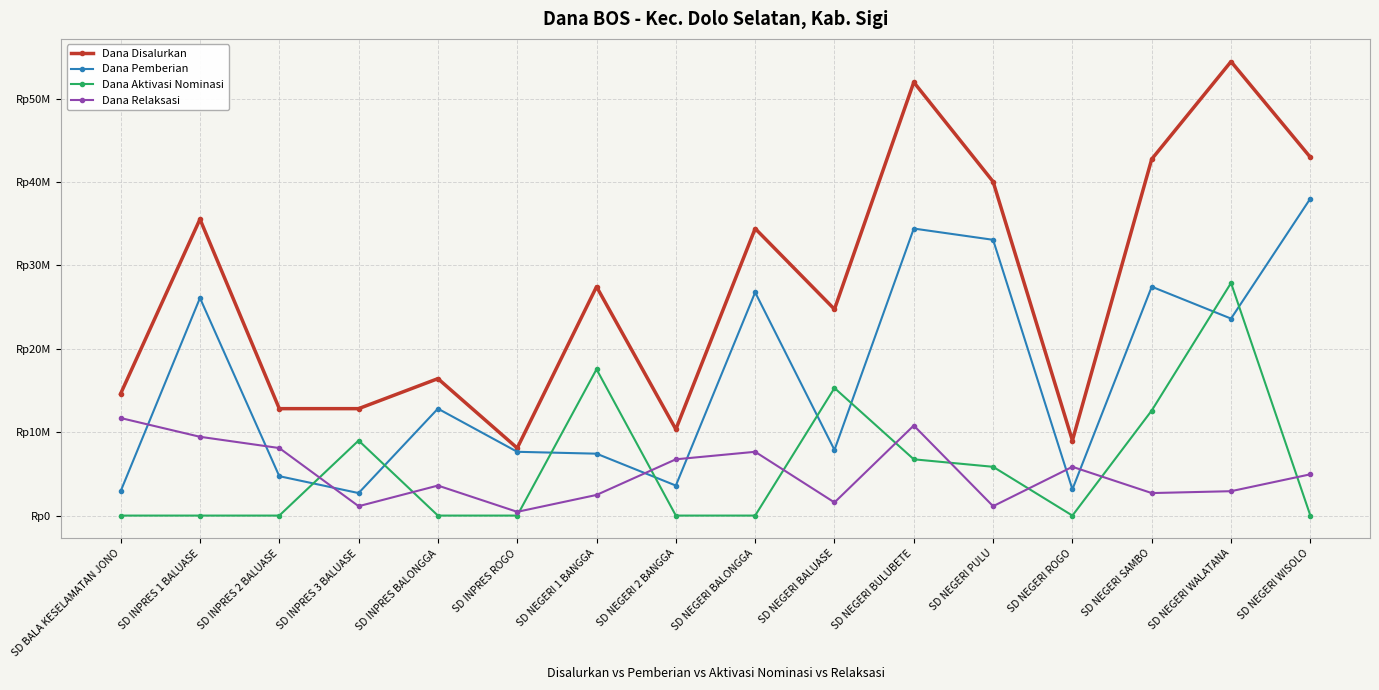

What is the difference between the Dana Pemberian values at SD NEGERI BULUBETE and SD INPRES 1 BALUASE?

8325000